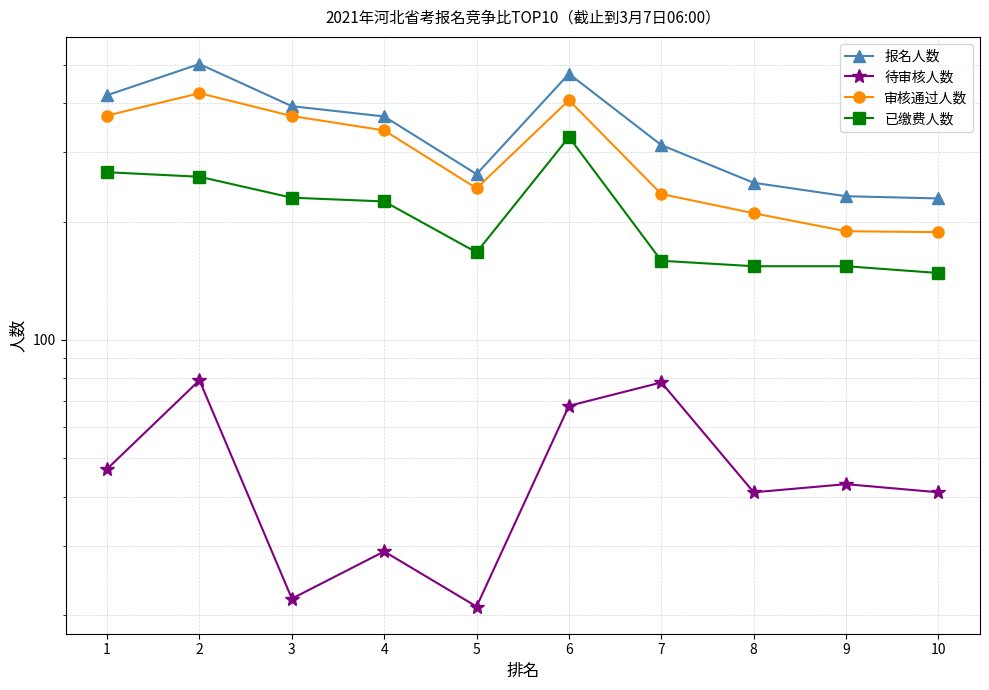

Rank the categories by 待审核人数 value from highest to lowest.

2, 7, 6, 1, 9, 8, 10, 4, 3, 5